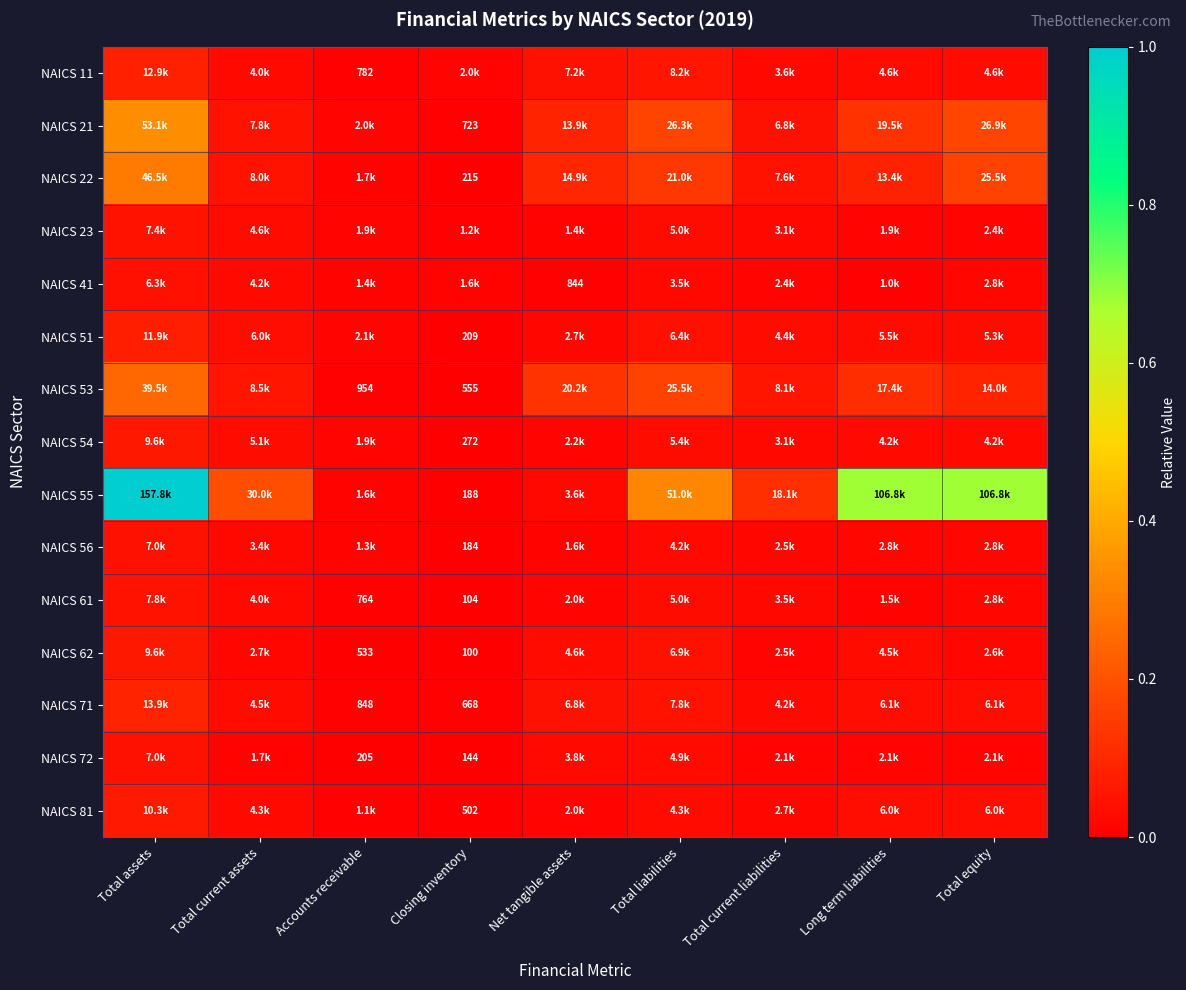

How many data points does each series have?

9